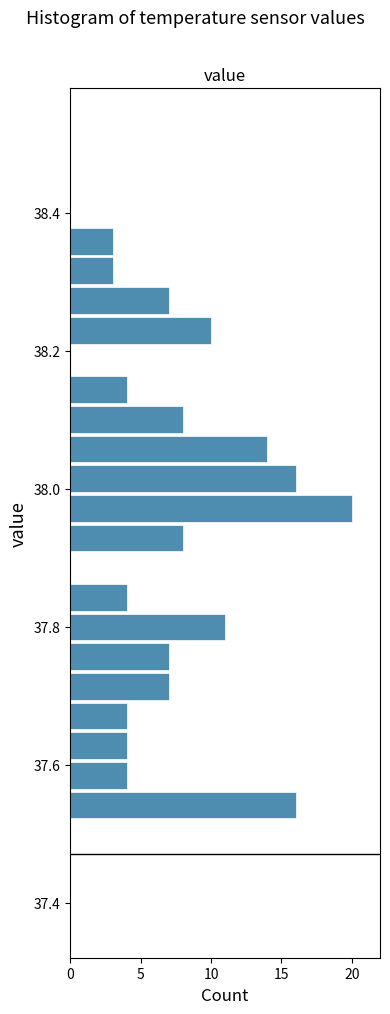

Read against the y-axis, roughly where is the centre of the longest bar?

37.98